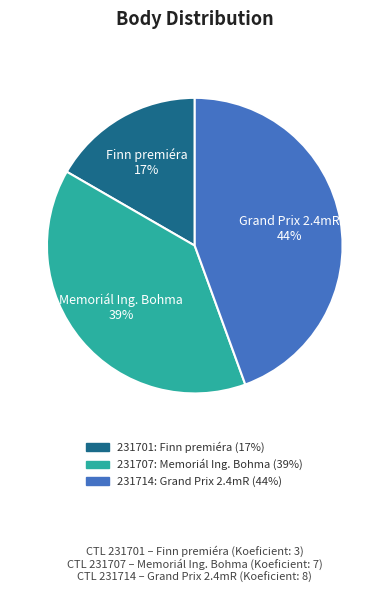

True or false: Grand Prix 2.4mR 44% accounts for 35% of the total.

False